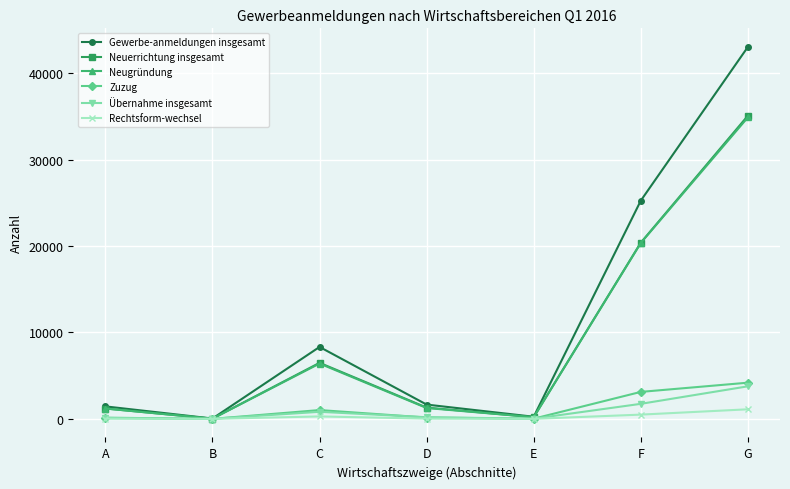

In Zuzug, how many points are lower than both neighbors (excluding endpoints)?

2